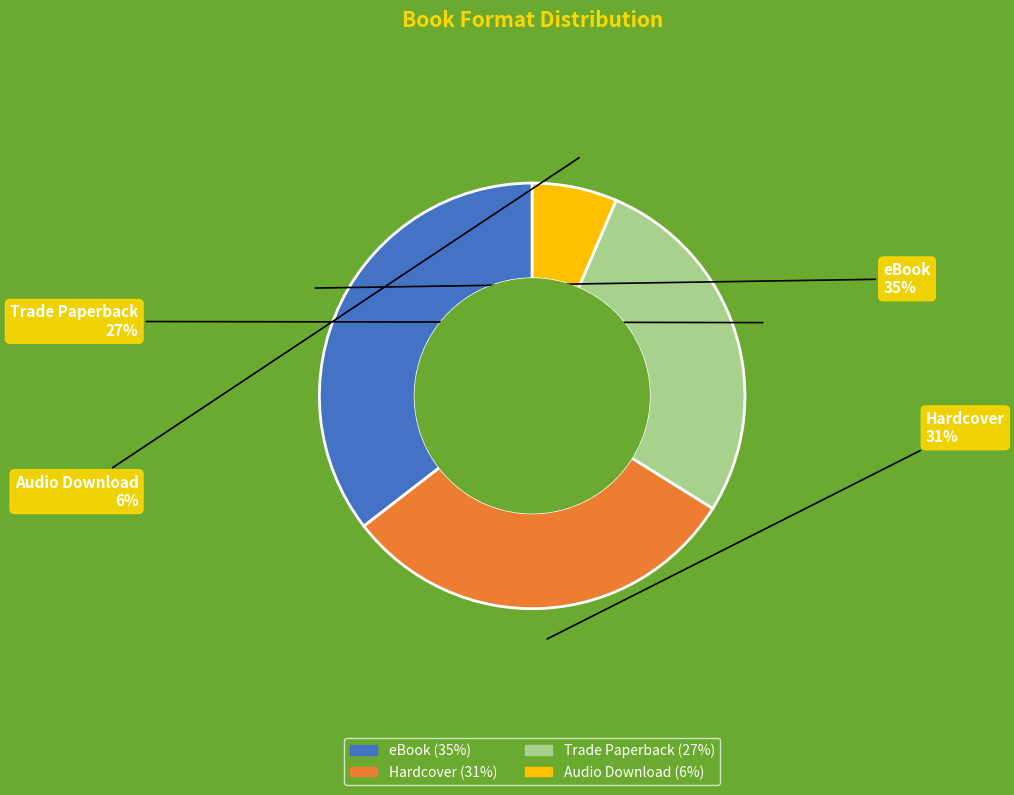

Is the sum of Hardcover and Trade Paperback greater than half?

Yes